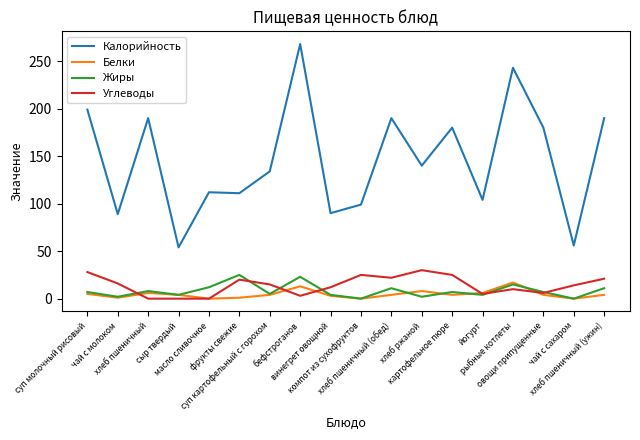

Which series has the largest range (max minus min)?

Калорийность